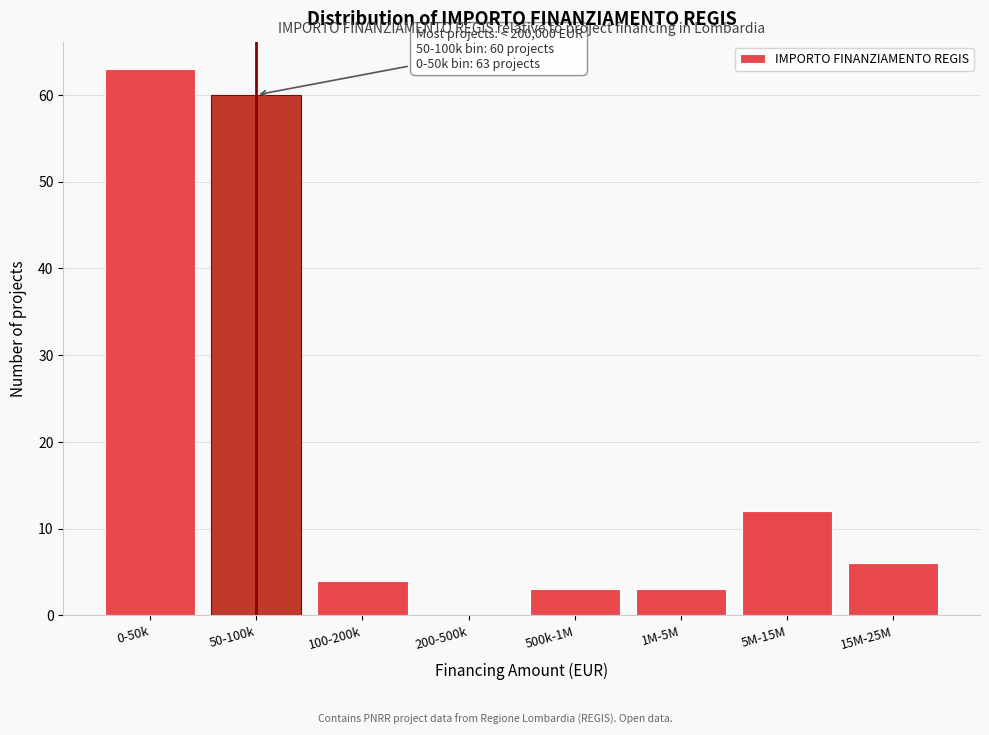

Reading left to right, list all the values displayed in this chart.

0-50k=63	50-100k=60	100-200k=4	200-500k=0	500k-1M=3	1M-5M=3	5M-15M=12	15M-25M=6